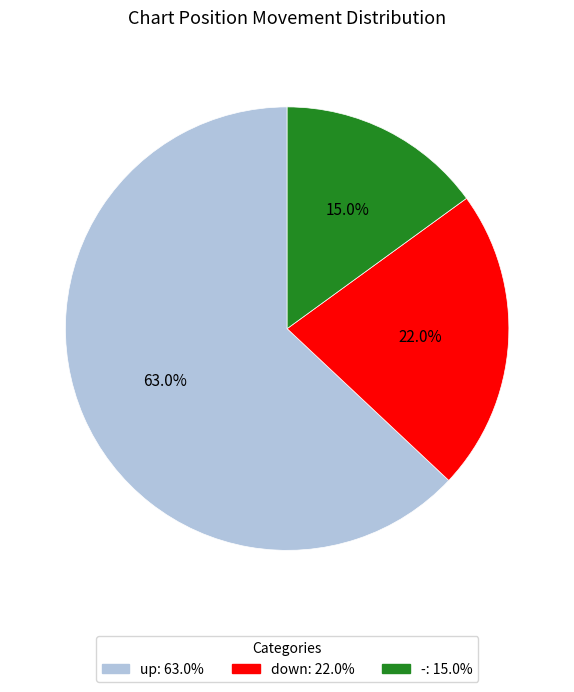

Is it true that - is 24% of the pie?

False